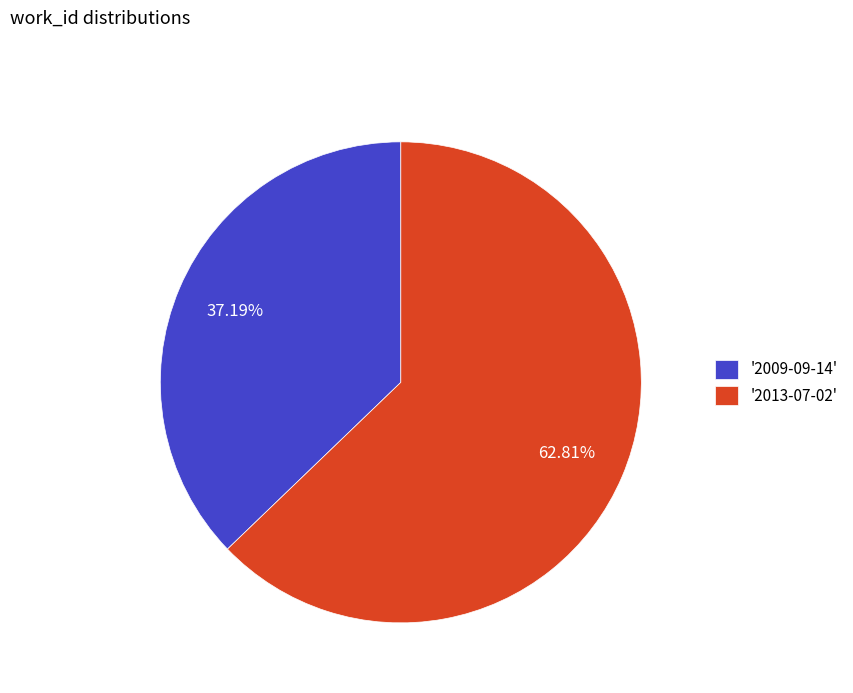

Between '2013-07-02' and '2009-09-14', which is larger?

'2013-07-02'